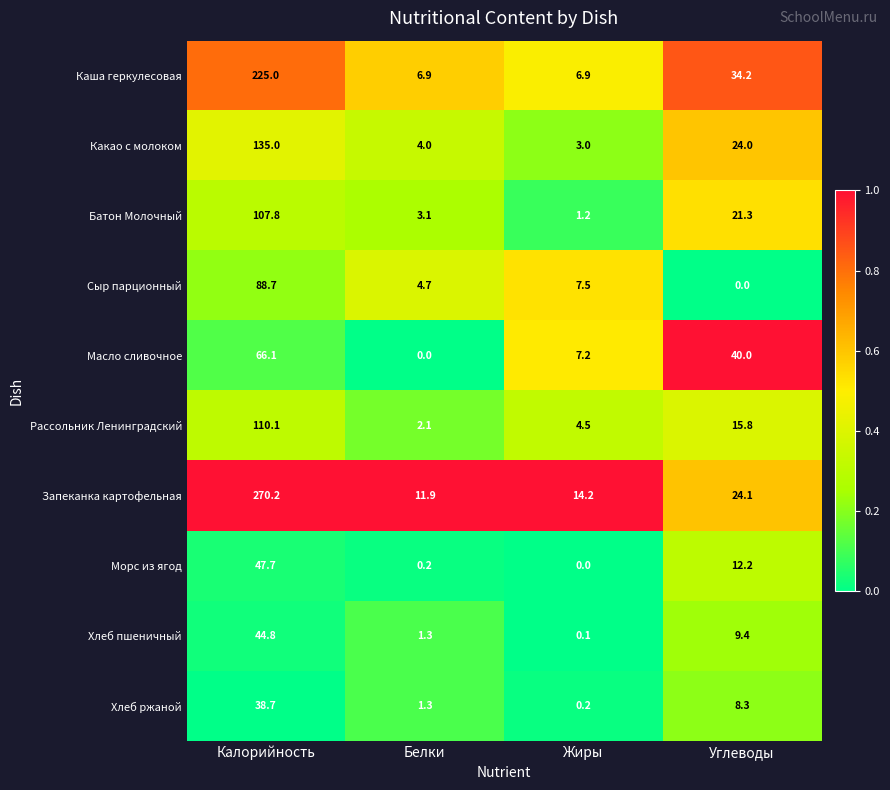

What is the average value of the Хлеб пшеничный series?

13.9